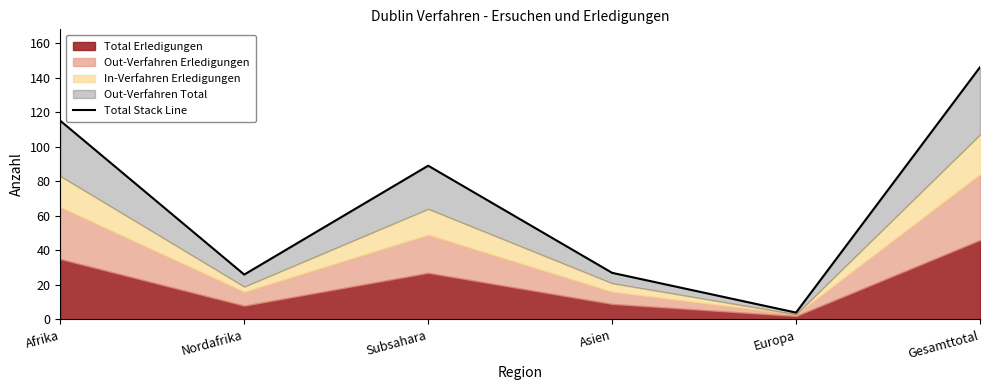

True or false: the data shows 146 at Gesamttotal.

True